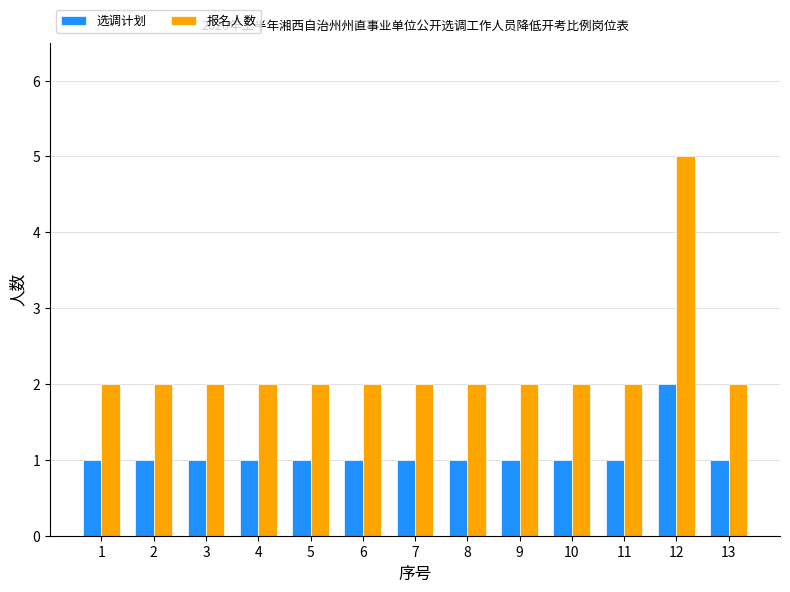

How many bars are there in total?

26